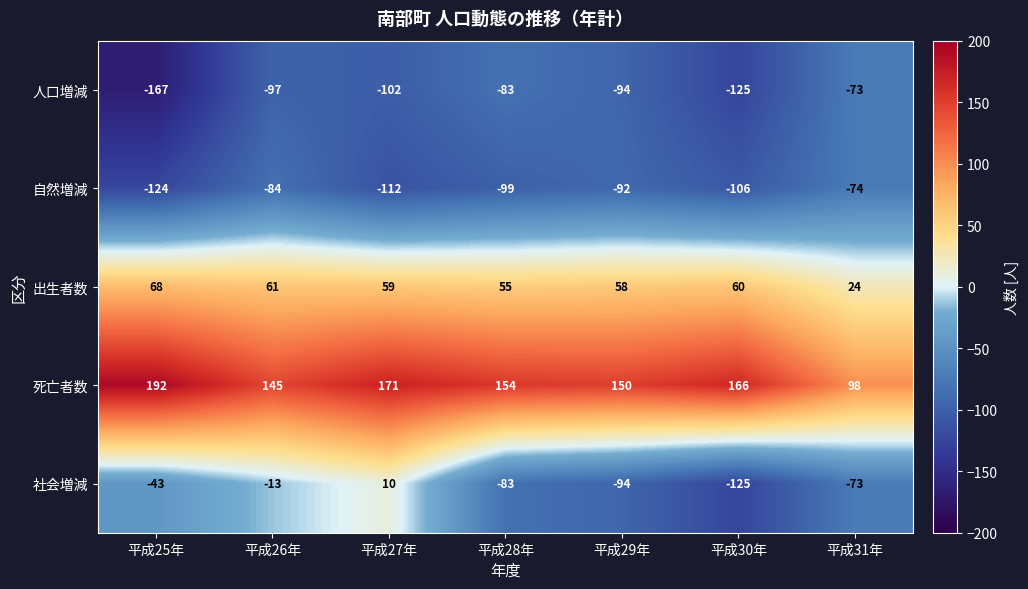

At which label does 死亡者数 first exceed 154?

平成25年